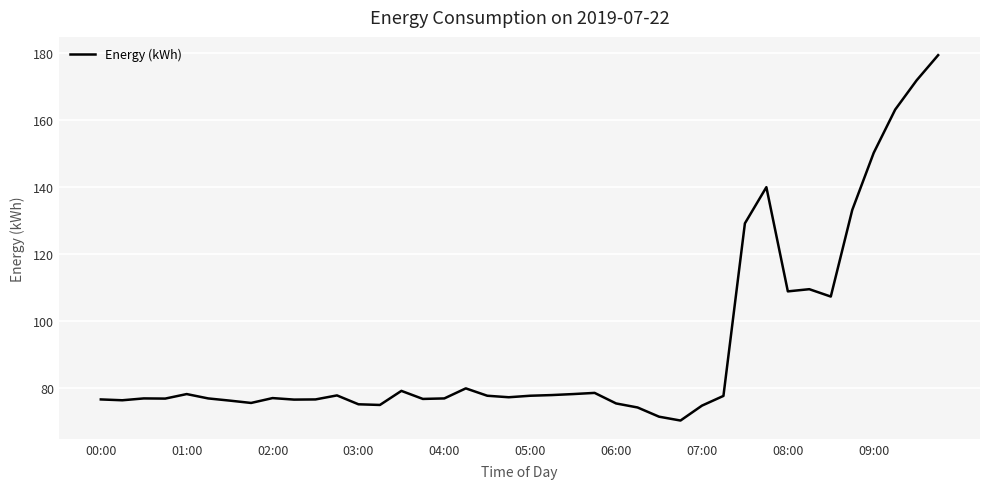

How many lines are shown in the chart?

1